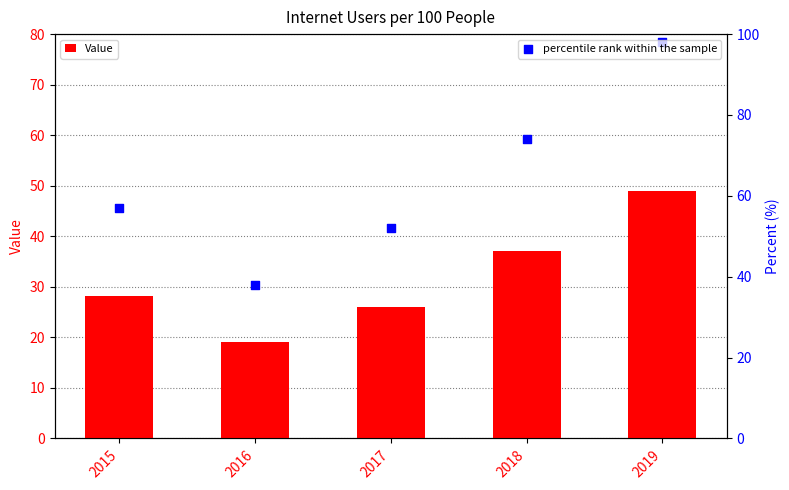

Is the value of percentile rank within the sample at 2019 greater than the value of Value at 2019?

Yes